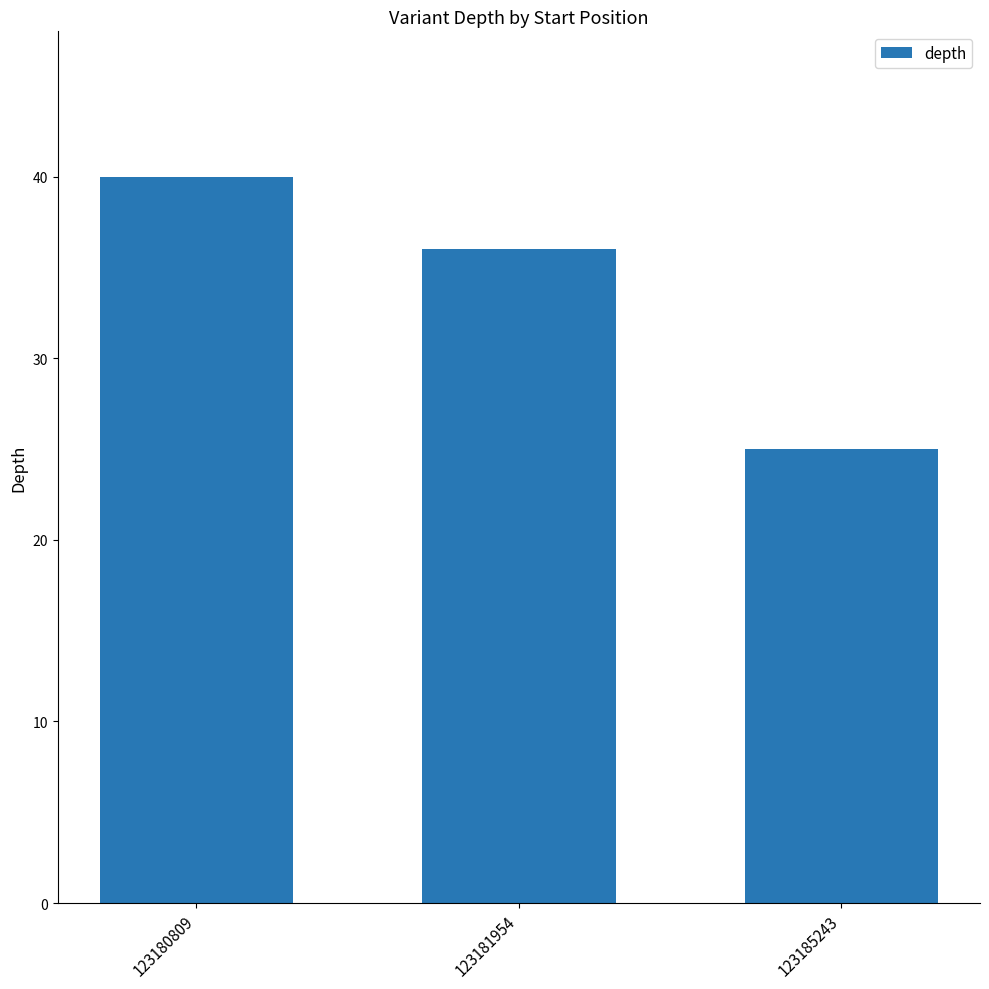

Reading left to right, extract all data points from this chart.

40	36	25